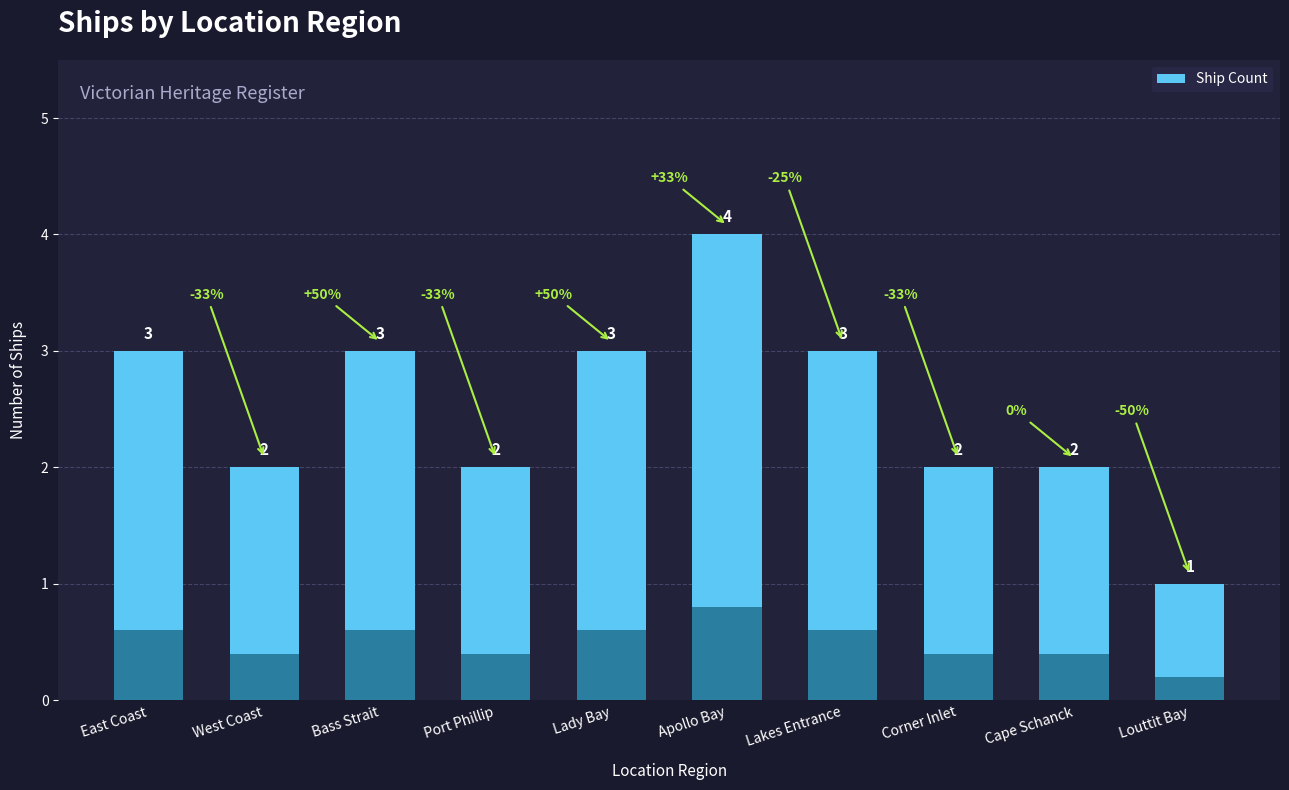

True or false: the data shows 3 at Cape Schanck.

False